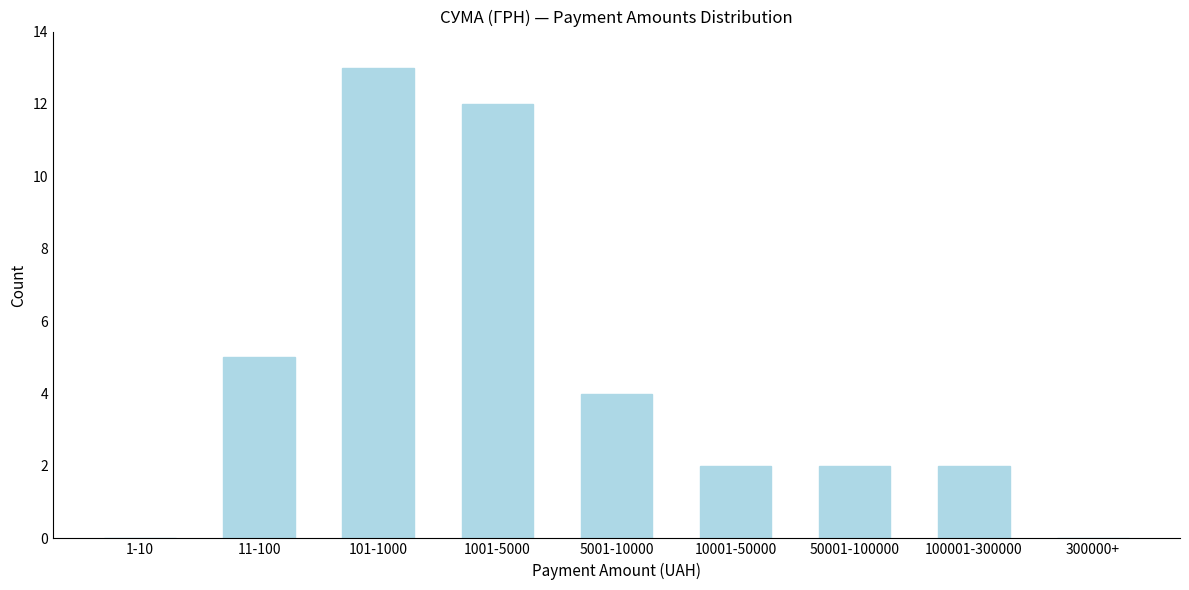

Reading left to right, extract all data points from this chart.

1-10=0	11-100=5	101-1000=13	1001-5000=12	5001-10000=4	10001-50000=2	50001-100000=2	100001-300000=2	300000+=0